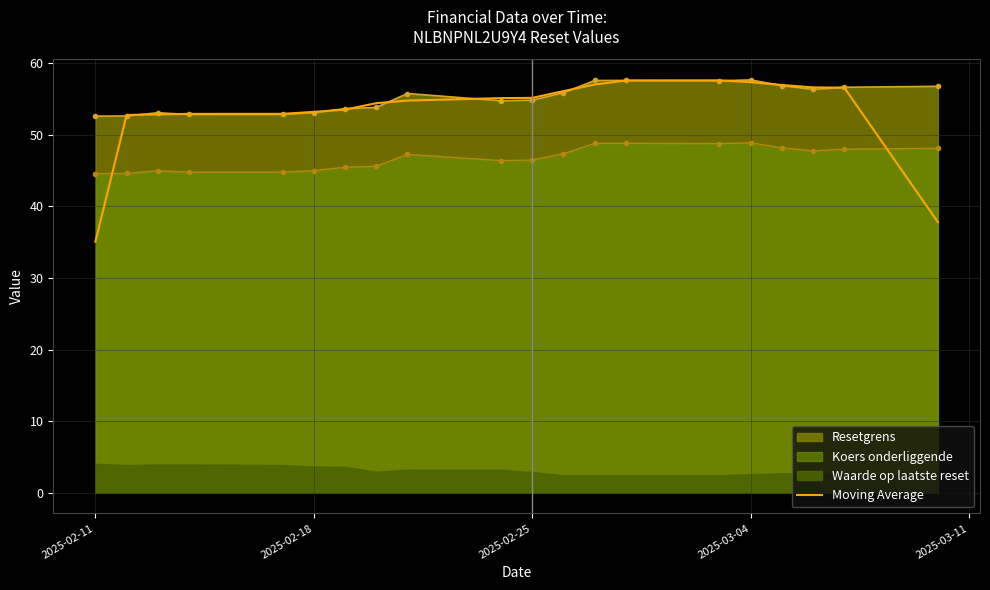

What is the value of the 3rd point from the left?

52.9